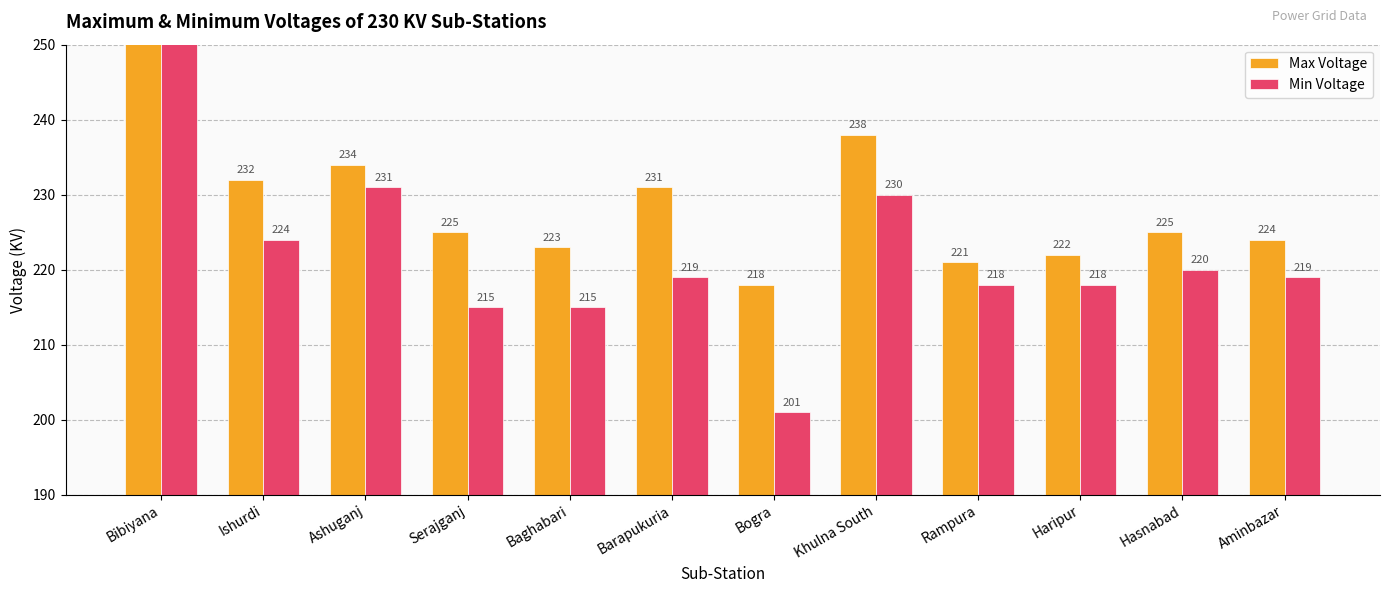

What is the sum of all Min Voltage values?

2806